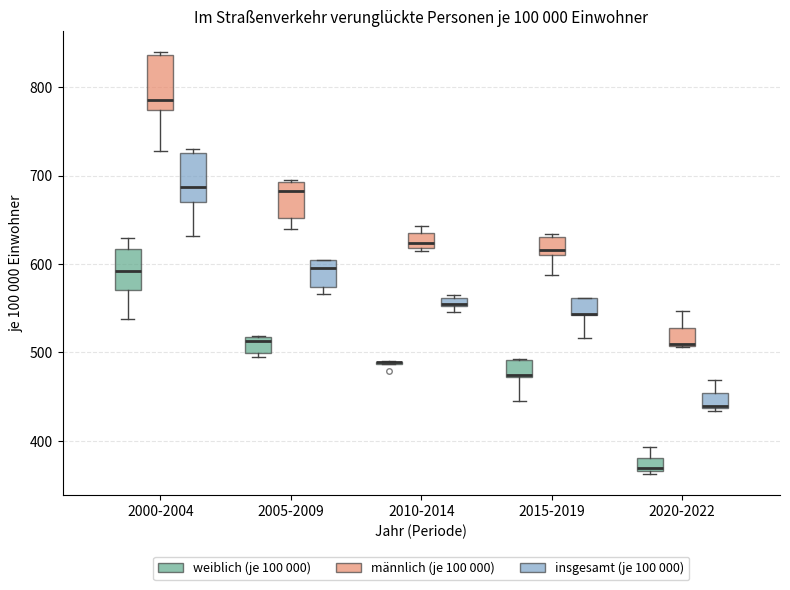

Where is the lower edge of the box for 2005-2009 (weiblich (je 100 000)) on the y-axis? The values are not printed on the chart, so give them approximately, as read against the axis.

500